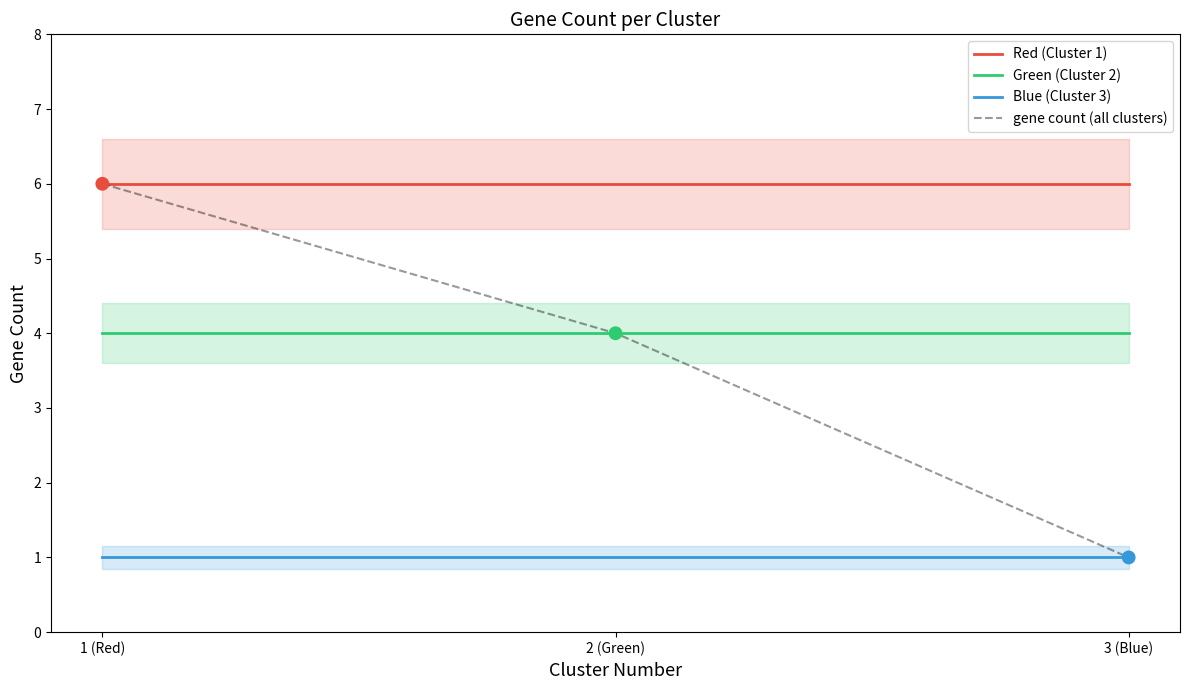

Is the value of Green (Cluster 2) at 1 (Red) greater than the value of Blue (Cluster 3) at 2 (Green)?

Yes